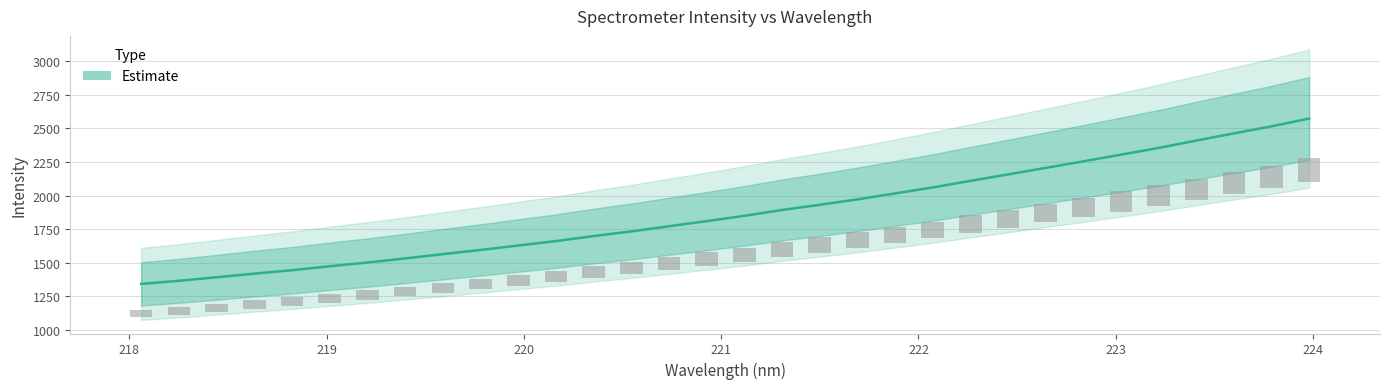

What is the label of the 31st bar from the right?

218